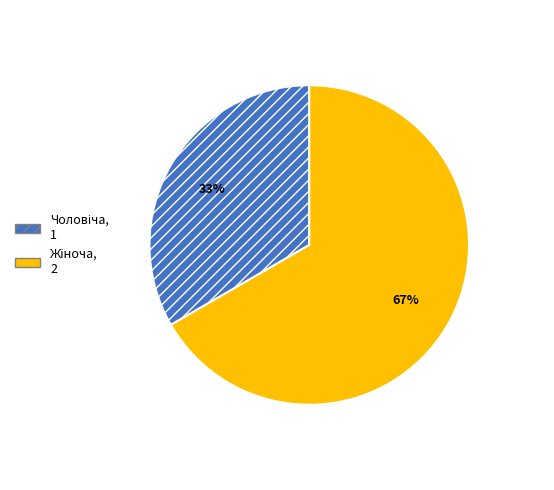

Is there a majority slice in this chart?

Yes